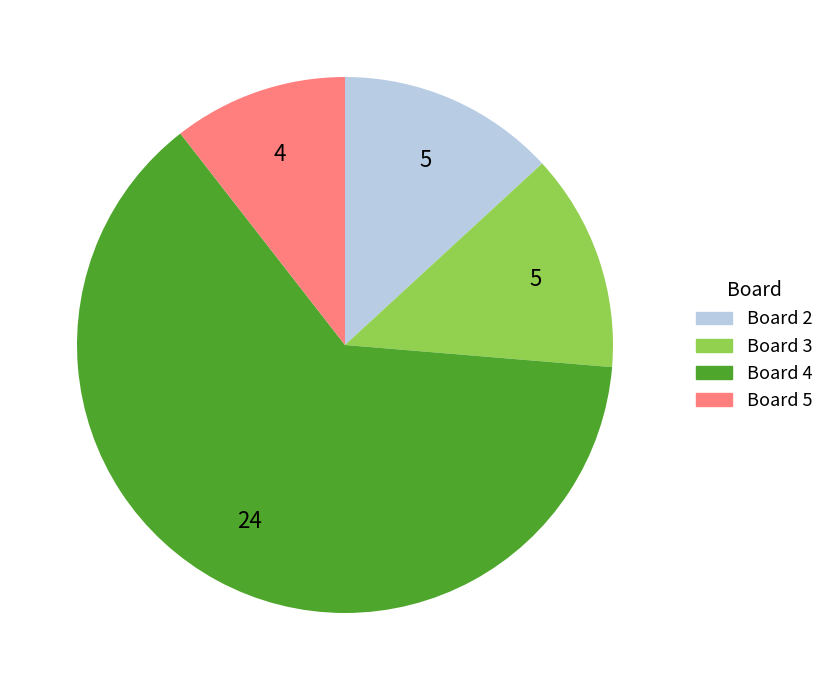

Which slice is the largest?

Board 4